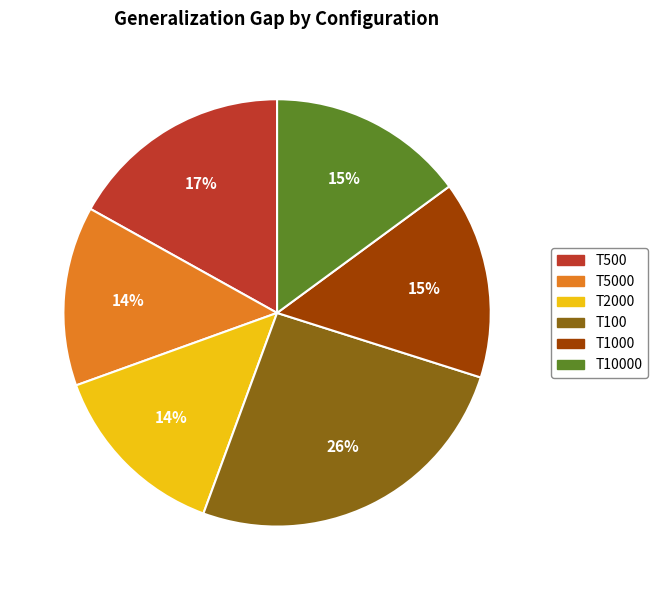

Is there a majority slice in this chart?

No